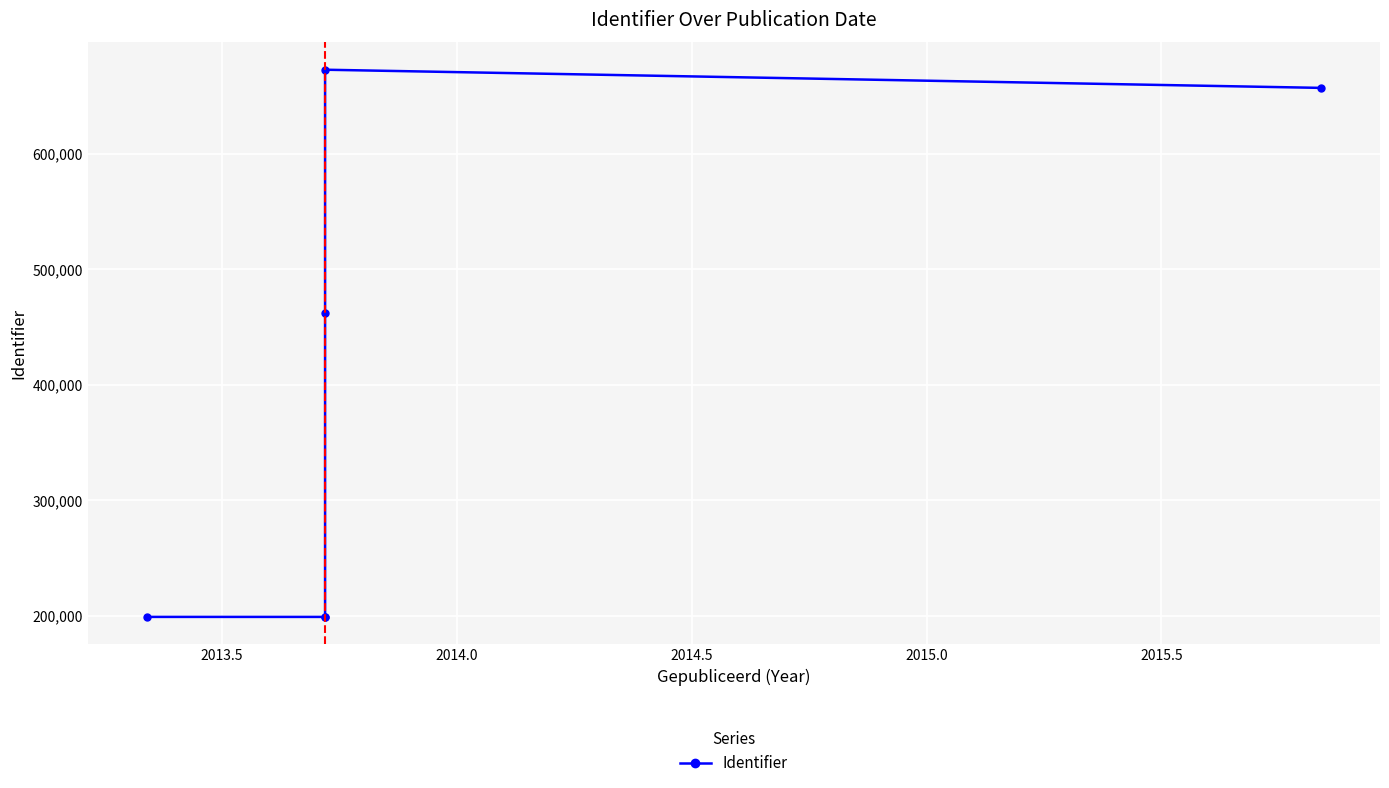

How many categories are shown in the chart?

6